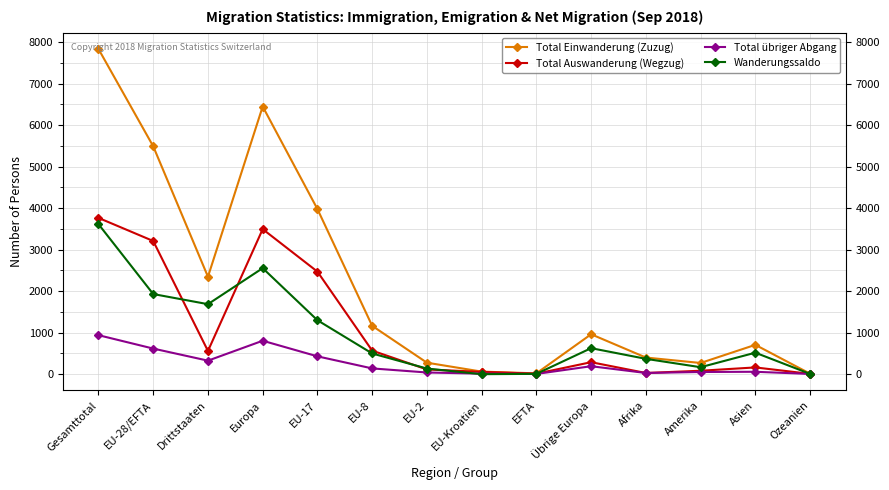

Between which two adjacent categories do Wanderungssaldo and Total Auswanderung (Wegzug) first intersect?

EU-28/EFTA and Drittstaaten